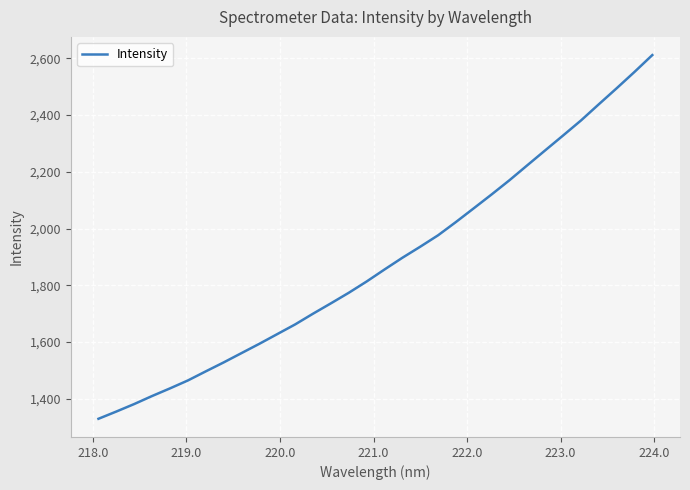

What is the maximum value shown in the chart?

2611.6